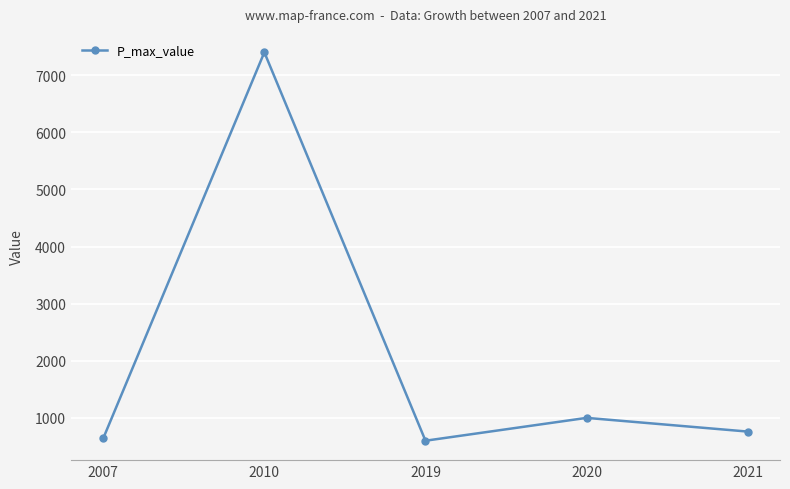

Reading right to left, list all the values displayed in this chart.

760	1000	600	7400	640